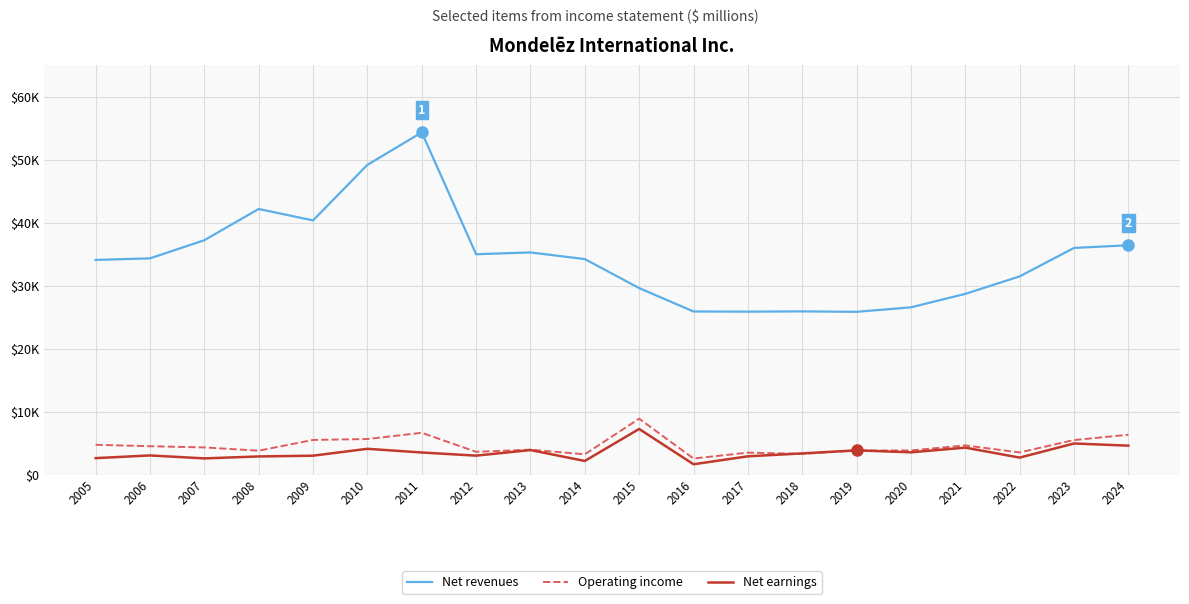

What is the value of the Net revenues point at the 16th from the left?

26581